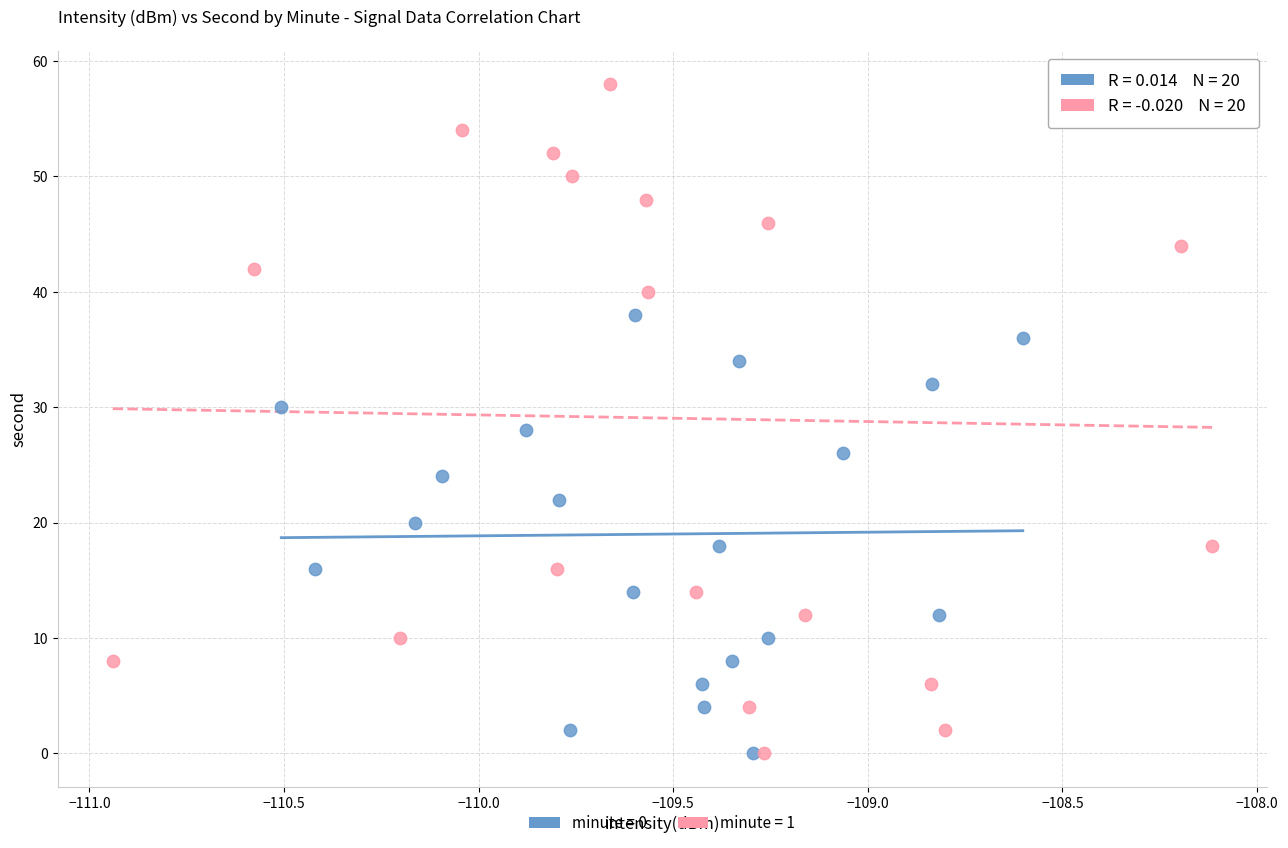

Which series has the largest Y range (max minus min)?

minute = 1